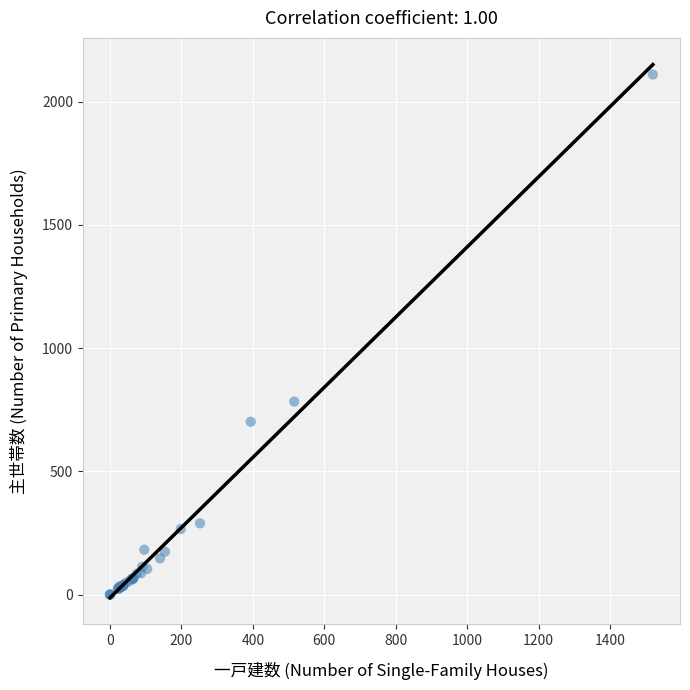

What Y value in the scatter plot is closest to 1055?

783